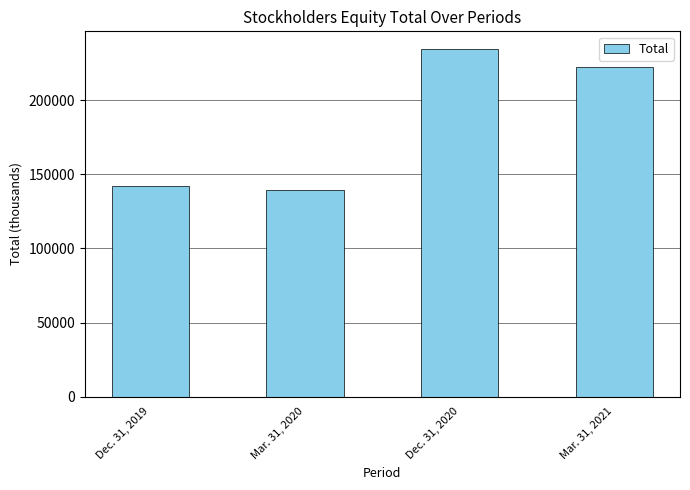

Between Mar. 31, 2020 and Mar. 31, 2021, which is larger?

Mar. 31, 2021